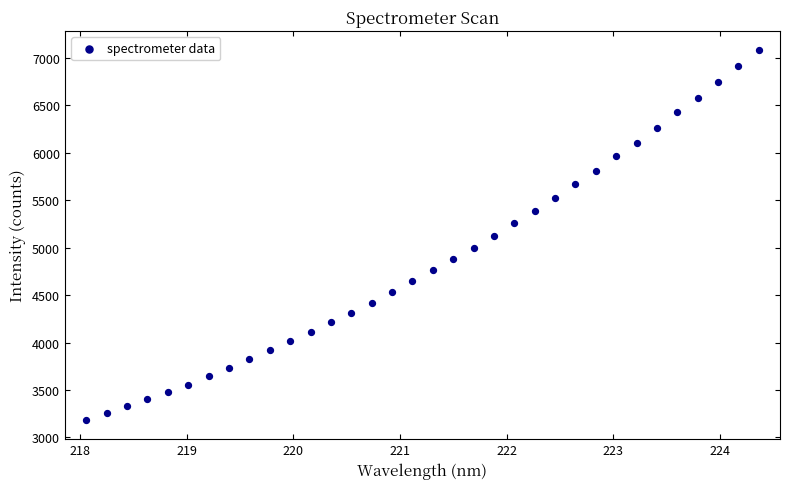

What is the range of X values (max minus min)?

6.3